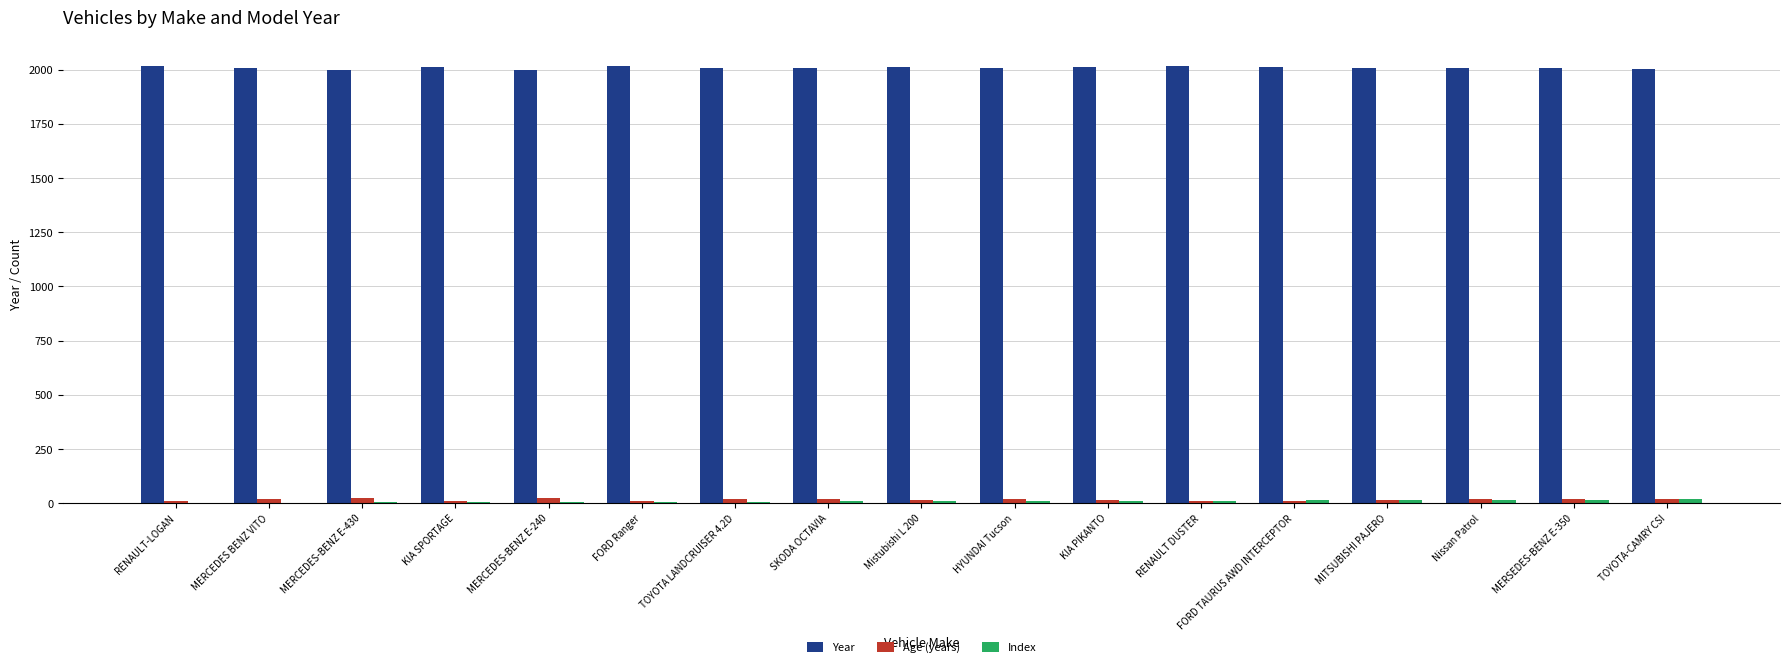

The Year series shows 3172 at KIA SPORTAGE. True or false?

False